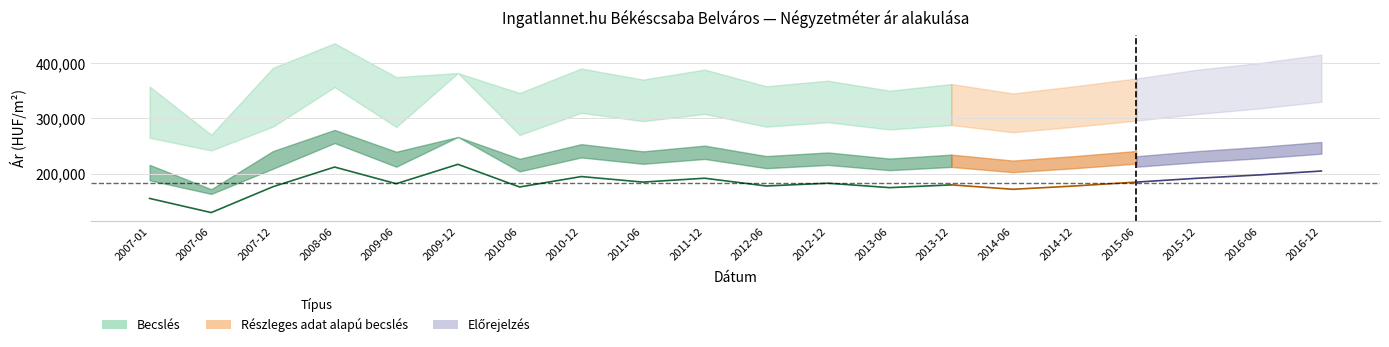

What is the difference between the second highest and minimum values in the Szórás felső határ series?

144571